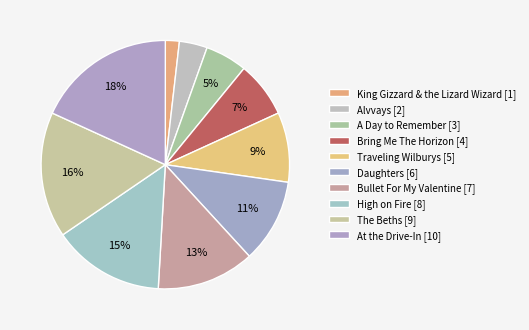

To the nearest percent, what percentage of the pie is The Beths?

16%